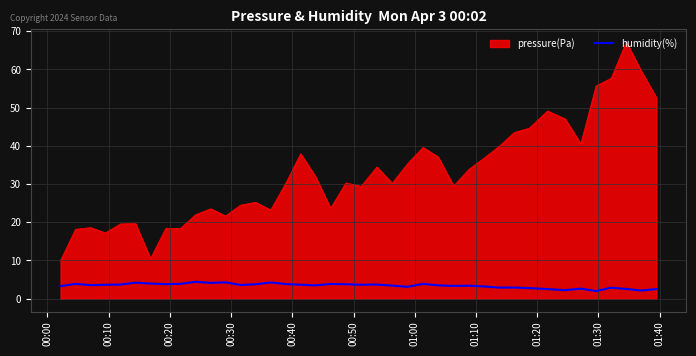

What is the maximum value shown in the chart?

67.2